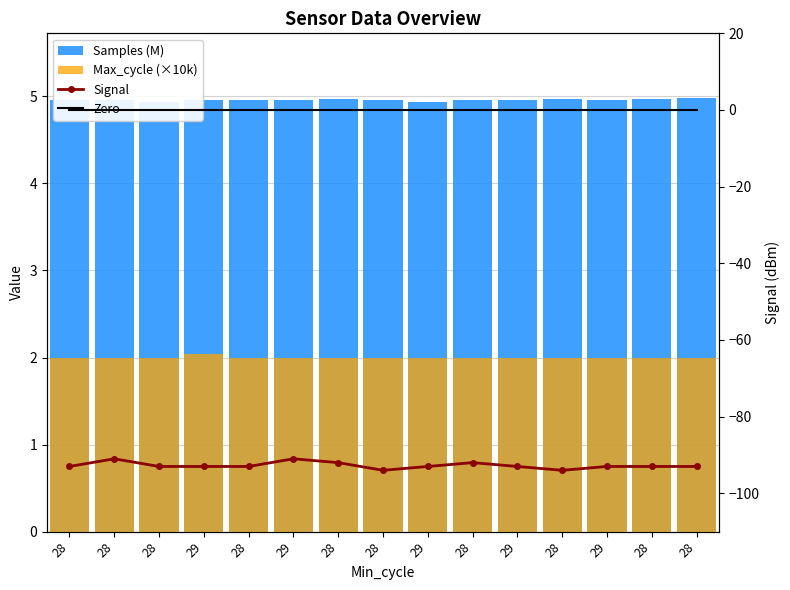

Reading left to right, what are all the values shown in this chart?

Samples (M): 28=5.0	28=5.0	28=4.9	29=5.0	28=5.0	29=5.0	28=5.0	28=5.0	29=4.9	28=5.0	29=5.0	28=5.0	29=5.0	28=5.0	28=5.0
Max_cycle (×10k): 28=2.0	28=2.0	28=2.0	29=2.0	28=2.0	29=2.0	28=2.0	28=2.0	29=2.0	28=2.0	29=2.0	28=2.0	29=2.0	28=2.0	28=2.0
Signal: 28=-93.0	28=-91.0	28=-93.0	29=-93.0	28=-93.0	29=-91.0	28=-92.0	28=-94.0	29=-93.0	28=-92.0	29=-93.0	28=-94.0	29=-93.0	28=-93.0	28=-93.0
Zero: 28=0.0	28=0.0	28=0.0	29=0.0	28=0.0	29=0.0	28=0.0	28=0.0	29=0.0	28=0.0	29=0.0	28=0.0	29=0.0	28=0.0	28=0.0